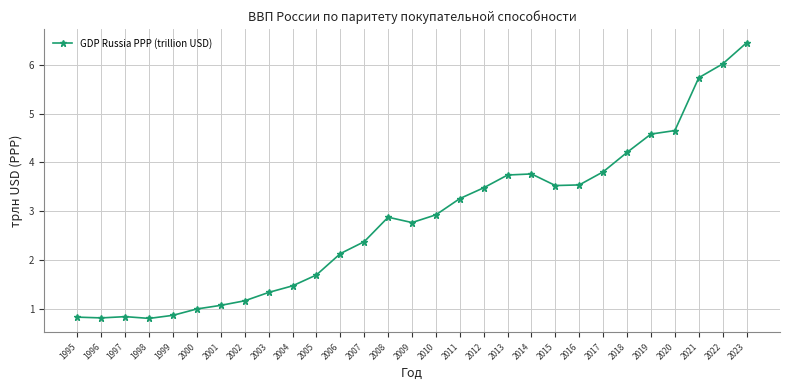

How many data points does each series have?

29